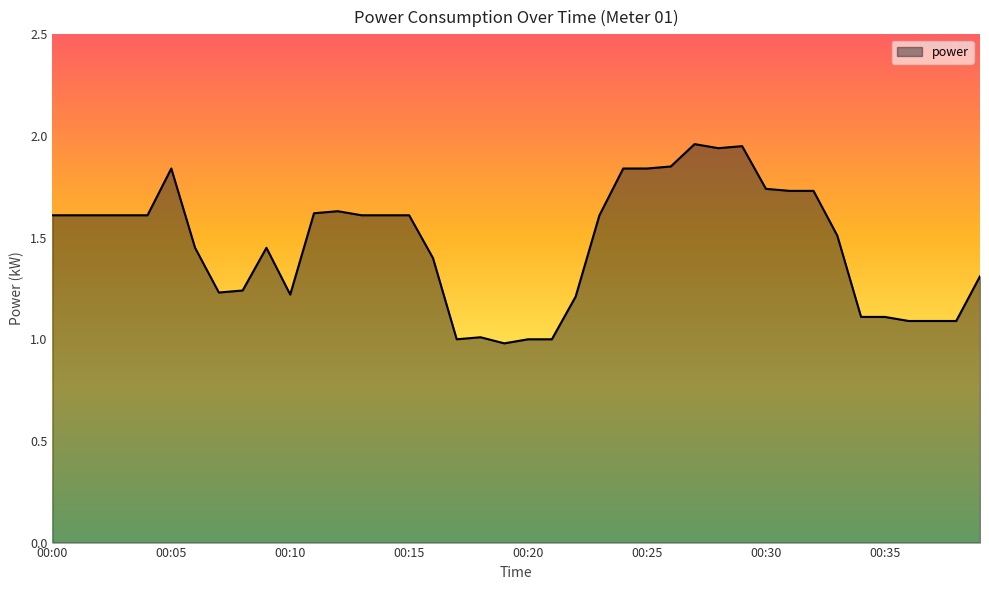

What is the minimum value shown in the chart?

1.0